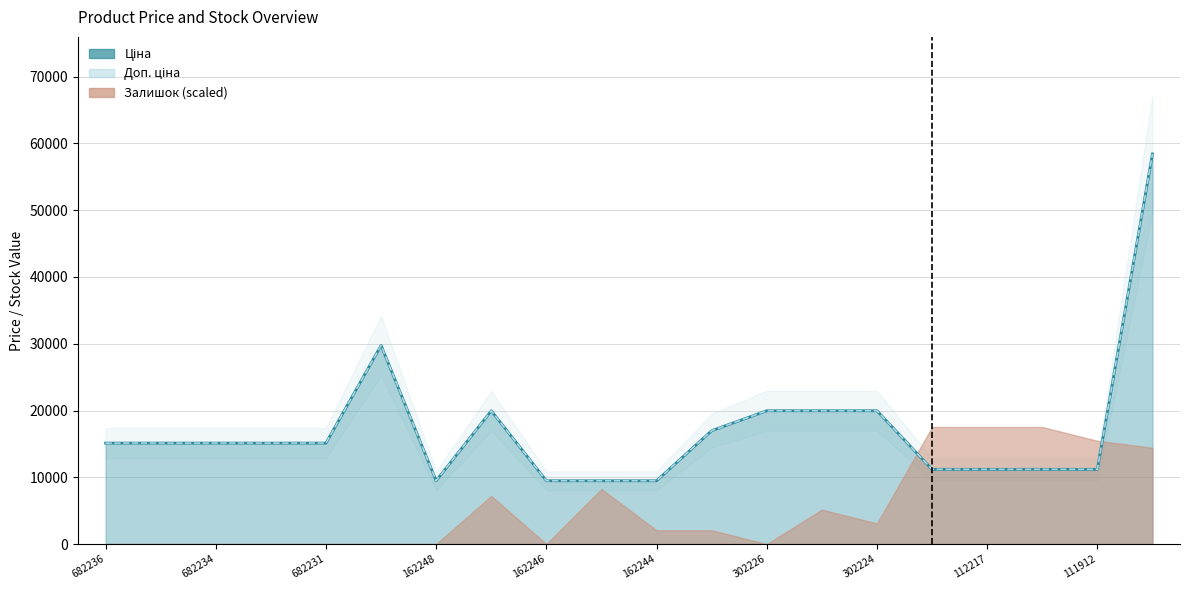

How many values in the Ціна series are below 15120?

8